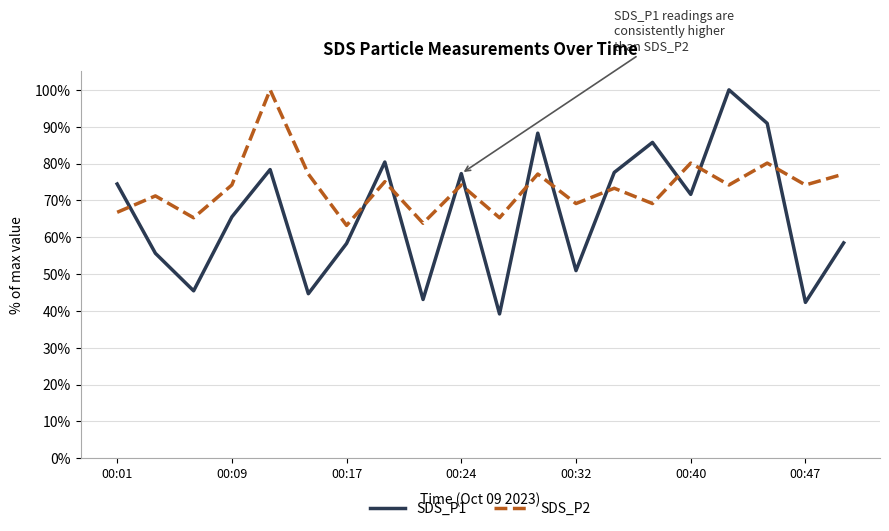

Rank the series by their average value, from lowest to highest.

SDS_P1, SDS_P2